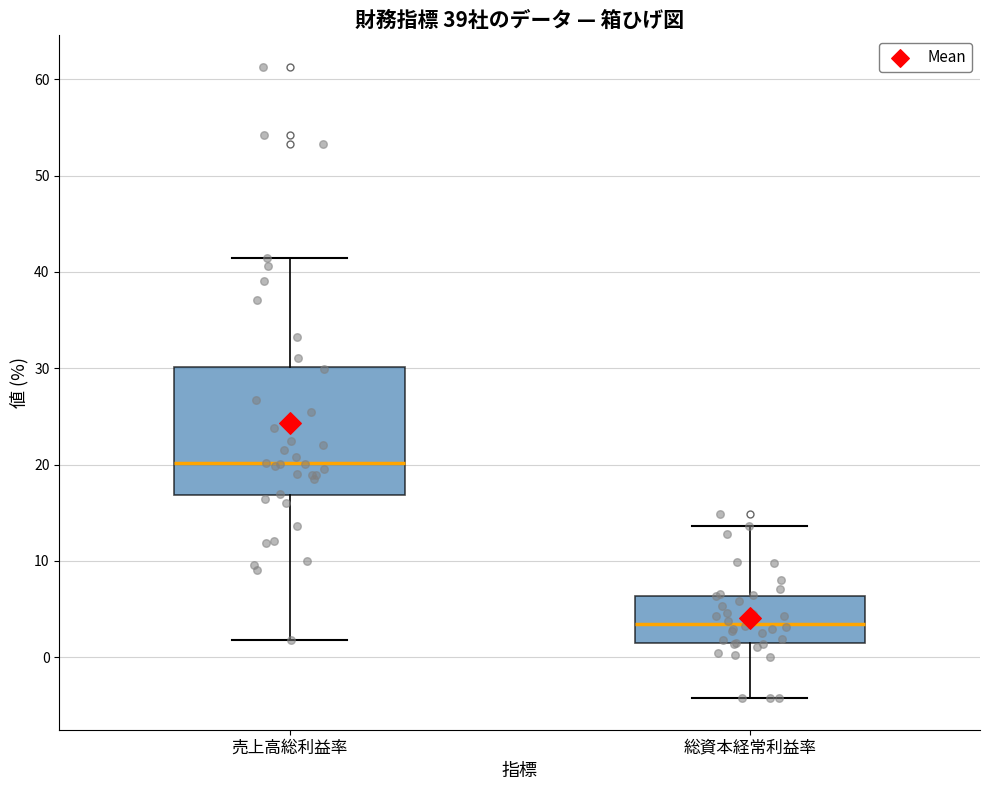

Reading left to right, read every box against the y-axis: the position of its median line, the range the box covers, and the ends of its whiskers. The values are not printed on the chart, so give them approximately, as read against the axis.

売上高総利益率: median 20, box 17 to 30, whiskers 2 to 41
総資本経常利益率: median 3, box 1 to 6, whiskers -4 to 14